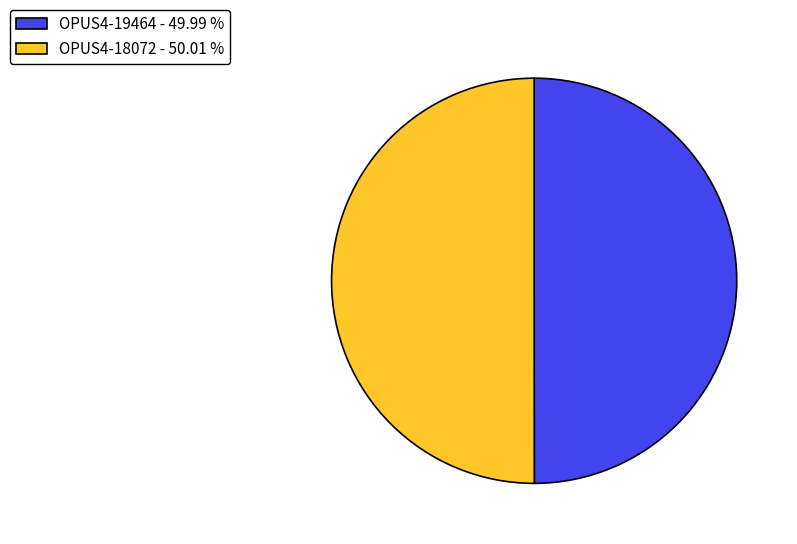

What is the ratio of the value at OPUS4-18072 - 50.01 % to the value at OPUS4-19464 - 49.99 %?

1.0